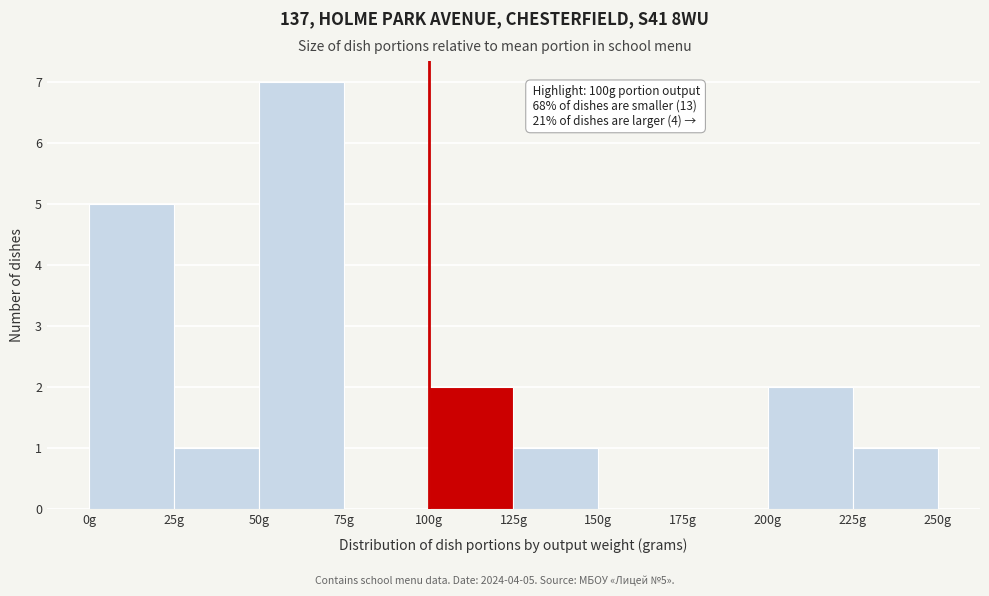

Which range on the x-axis has the tallest bar?

50 to 75